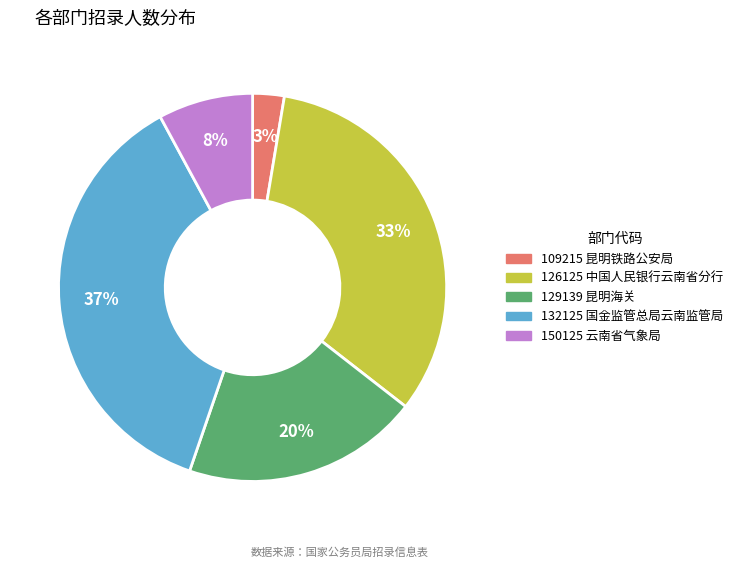

To the nearest percent, what is the difference between the largest and smallest slice percentages?

34%